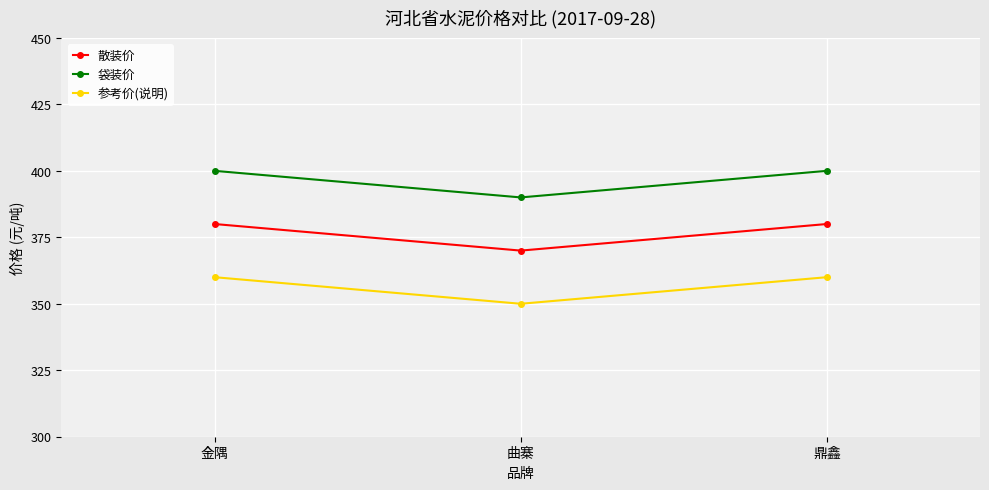

What position from the right is 曲寨?

2